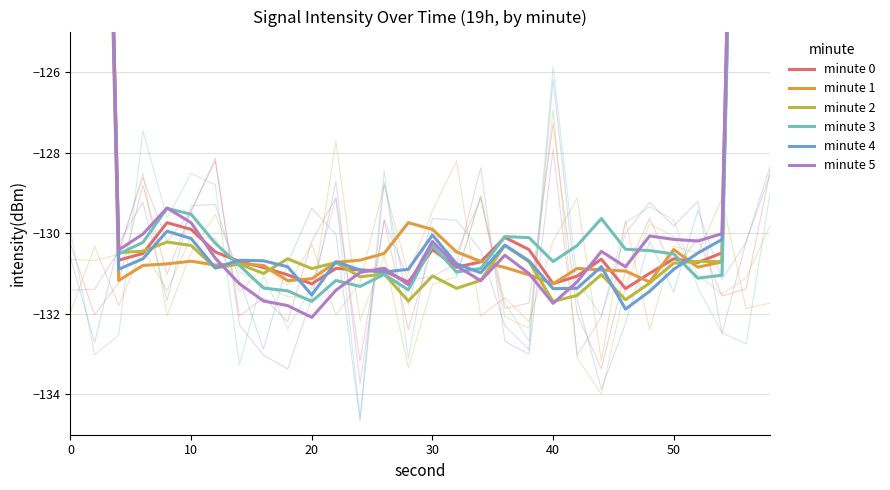

What is the average value of the minute 1 series?

-125.6